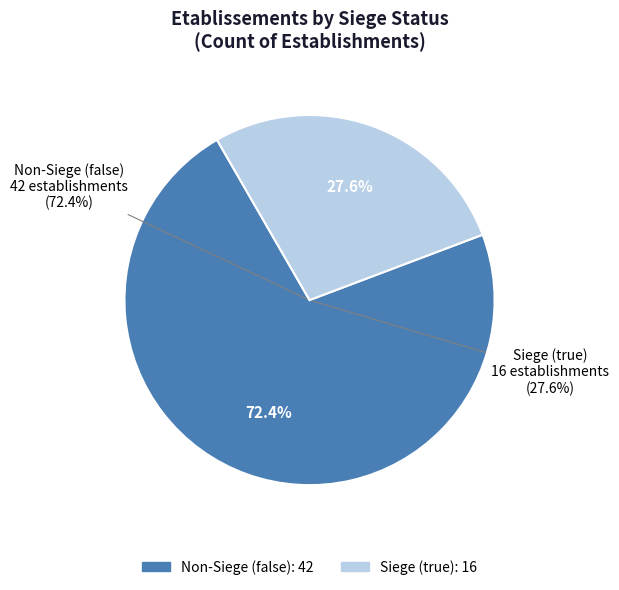

Do false and true together represent more than half of the pie?

Yes